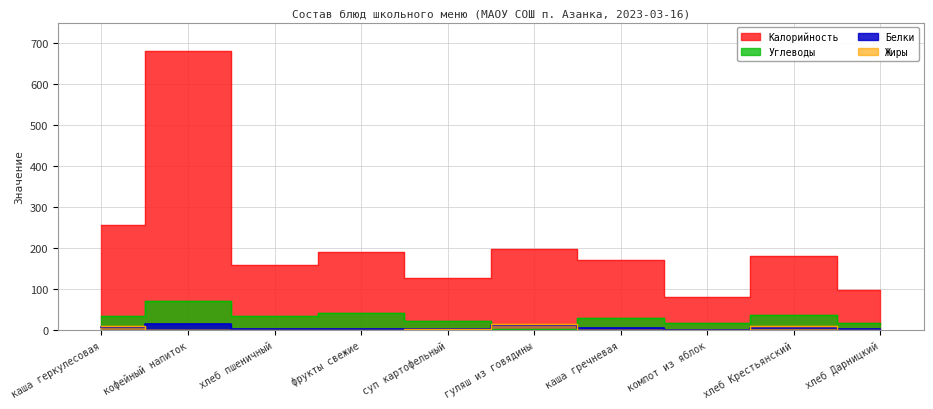

True or false: Белки and Углеводы intersect in this chart.

True